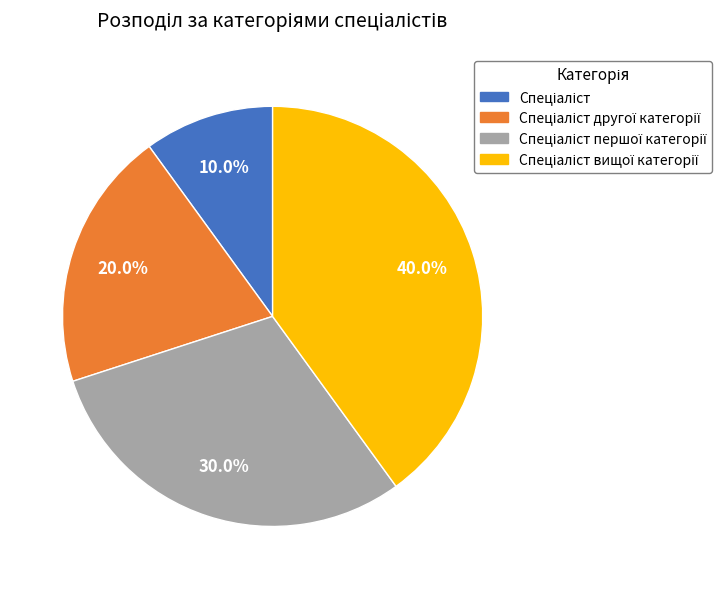

Is there any slice that represents more than half of the pie?

No